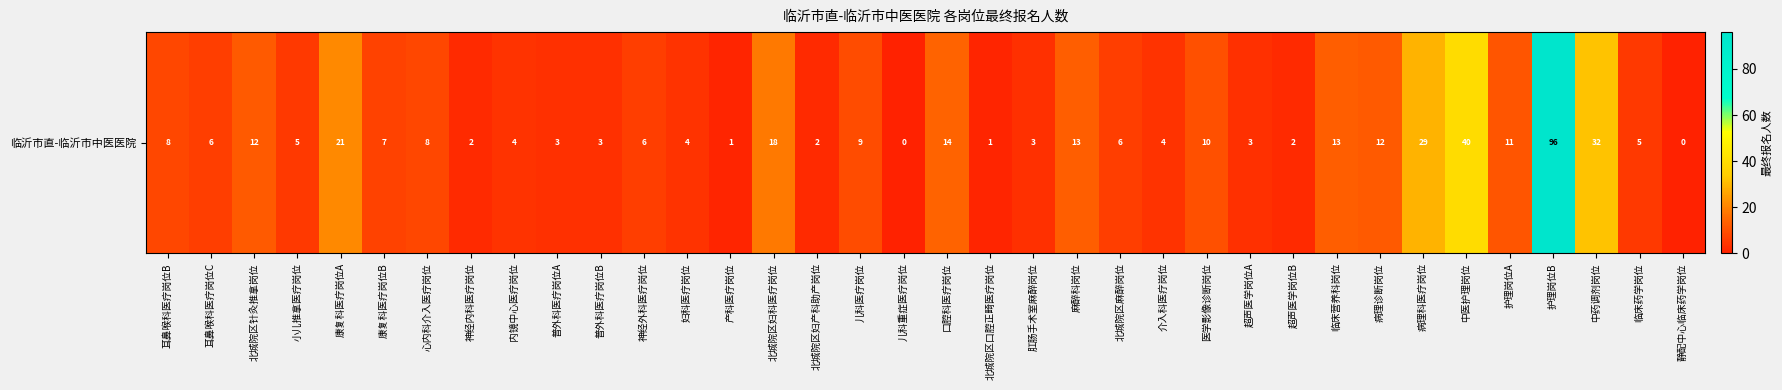

Where does the data first go above 6?

耳鼻喉科医疗岗位B